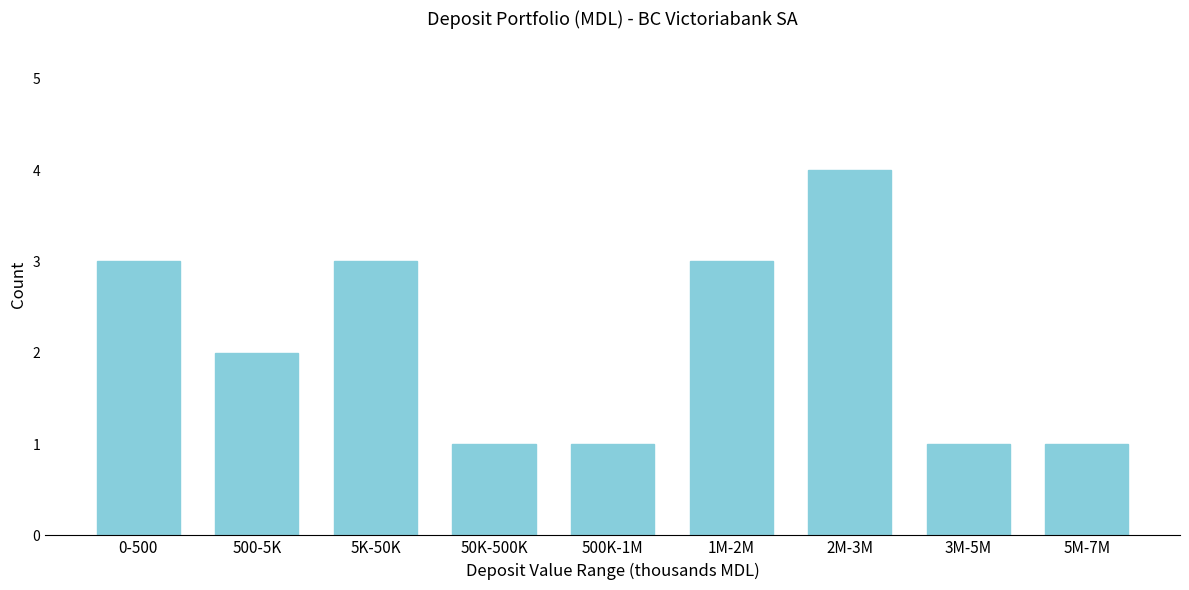

Reading right to left, extract all data points from this chart.

5M-7M=1	3M-5M=1	2M-3M=4	1M-2M=3	500K-1M=1	50K-500K=1	5K-50K=3	500-5K=2	0-500=3